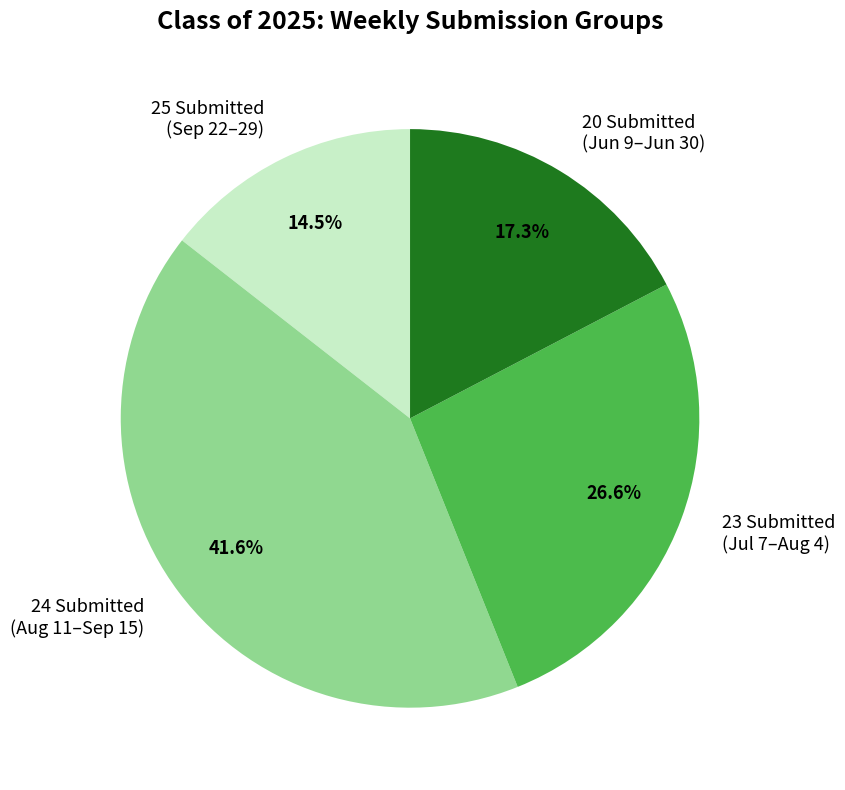

What is the smallest slice in the pie chart?

25 Submitted (Sep 22–29)